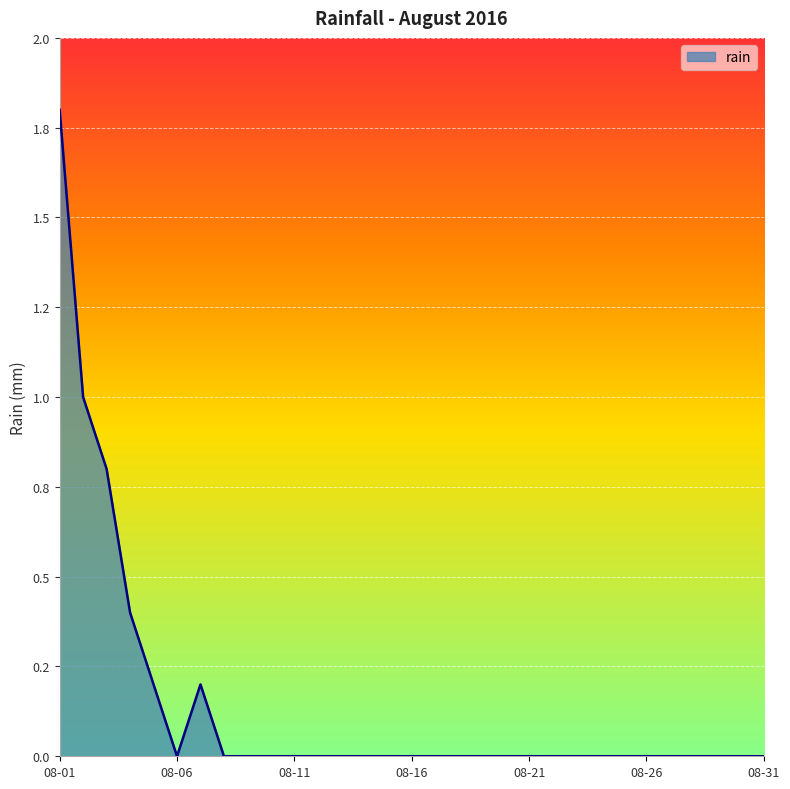

Rank the categories by value from highest to lowest.

2016-08-01, 2016-08-02, 2016-08-03, 2016-08-04, 2016-08-05, 2016-08-07, 2016-08-06, 2016-08-08, 2016-08-09, 2016-08-10, 2016-08-11, 2016-08-12, 2016-08-13, 2016-08-14, 2016-08-15, 2016-08-16, 2016-08-17, 2016-08-18, 2016-08-19, 2016-08-20, 2016-08-21, 2016-08-22, 2016-08-23, 2016-08-24, 2016-08-25, 2016-08-26, 2016-08-27, 2016-08-28, 2016-08-29, 2016-08-30, 2016-08-31